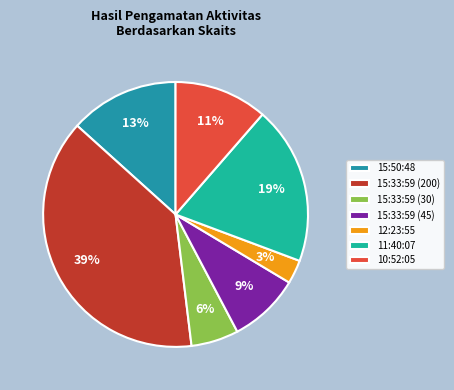

Is the sum of 12:23:55 and 15:33:59 (45) greater than half?

No